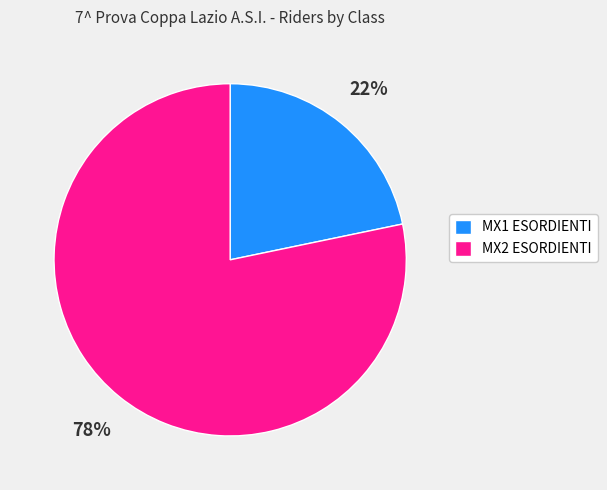

True or false: MX2 ESORDIENTI accounts for 78% of the total.

True